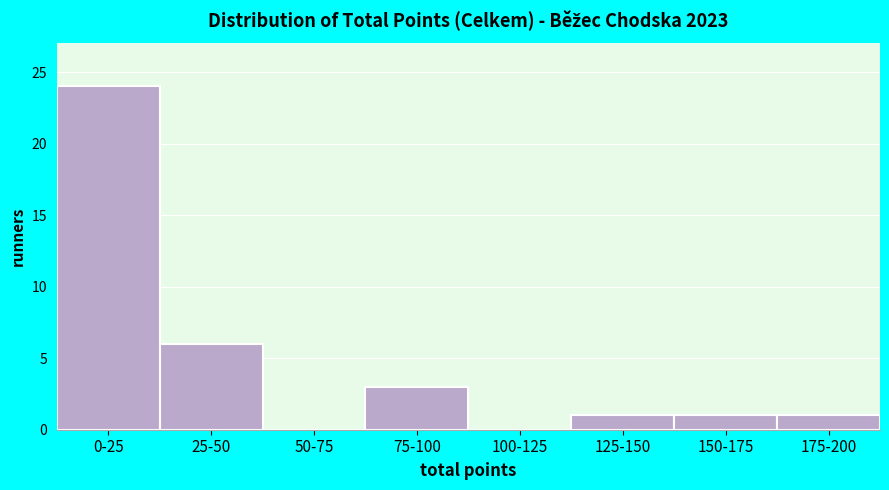

Reading left to right, what are all the values shown in this chart?

0-25=24	25-50=6	50-75=0	75-100=3	100-125=0	125-150=1	150-175=1	175-200=1